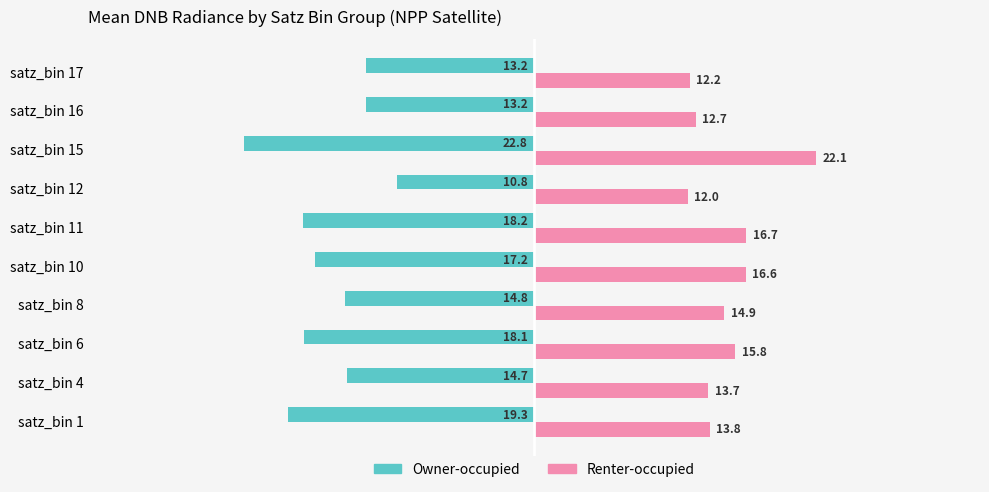

At how many categories does at least one series exceed 16?

3